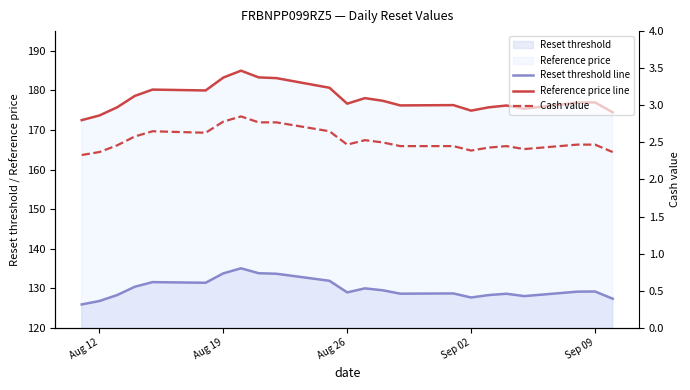

True or false: Cash value and Reset threshold line intersect in this chart.

False